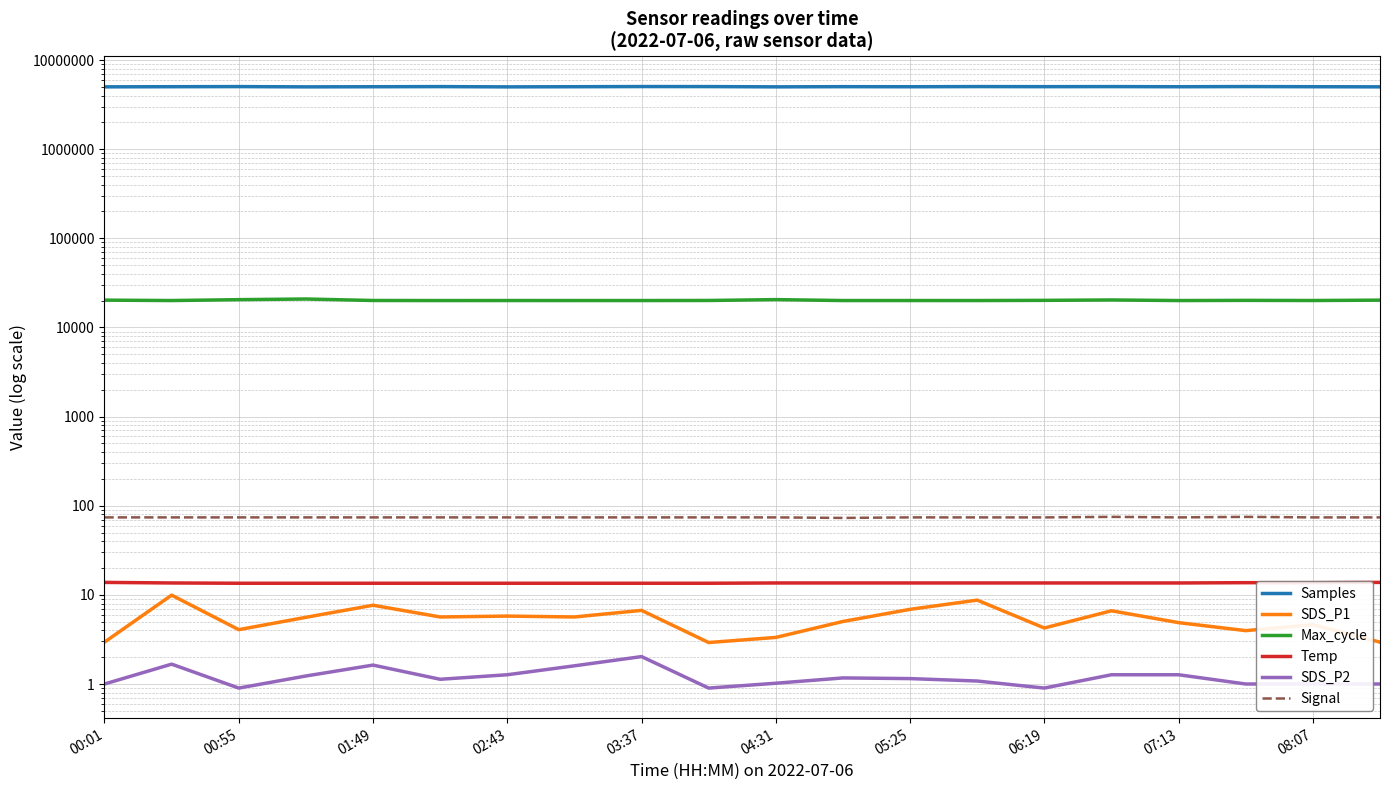

Is this an area chart (filled region under the line)?

No